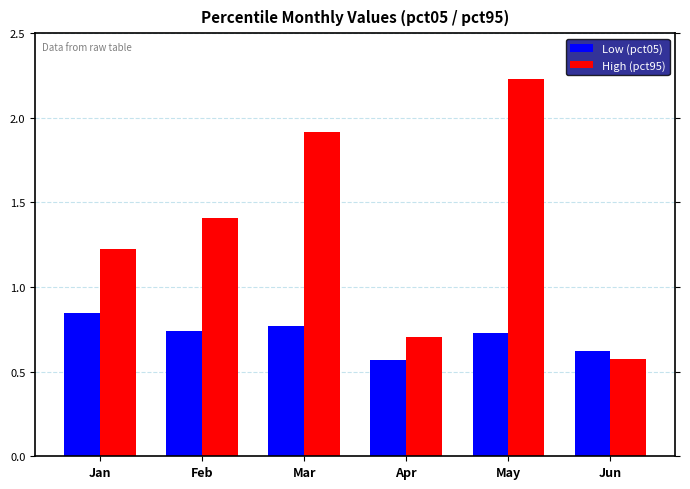

List the series in order of their overall mean, highest first.

High (pct95), Low (pct05)